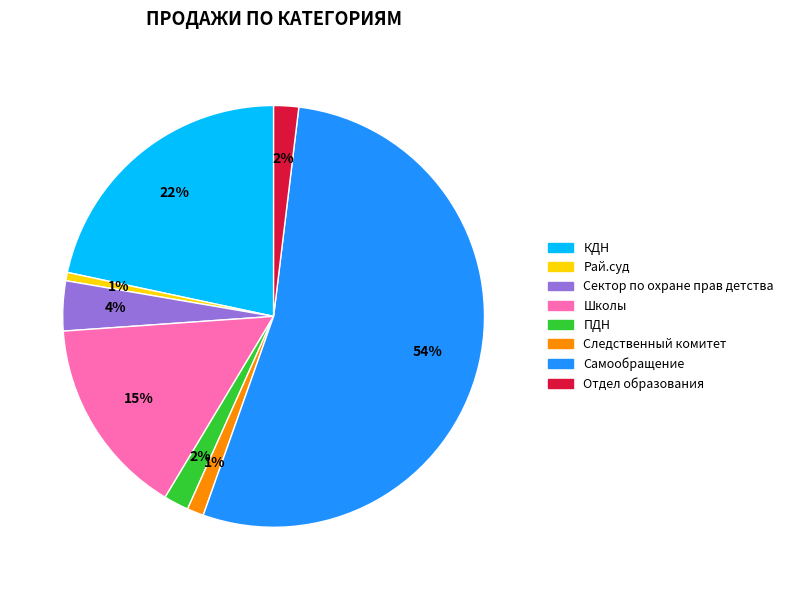

Which has a higher value, ПДН or Сектор по охране прав детства?

Сектор по охране прав детства